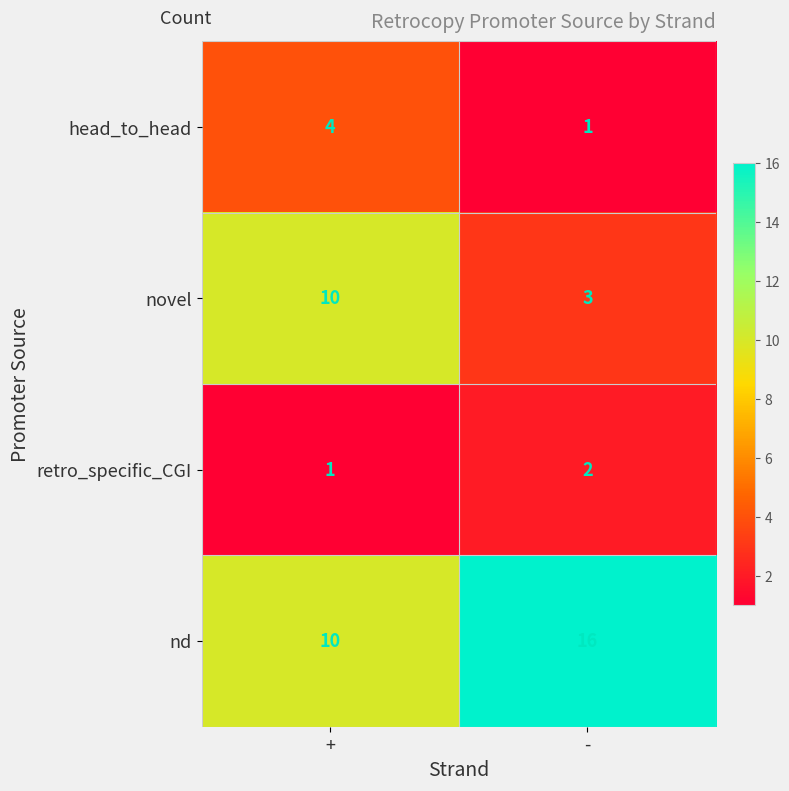

Reading right to left, transcribe all the data shown in this chart.

head_to_head: -=1	+=4
novel: -=3	+=10
retro_specific_CGI: -=2	+=1
nd: -=16	+=10